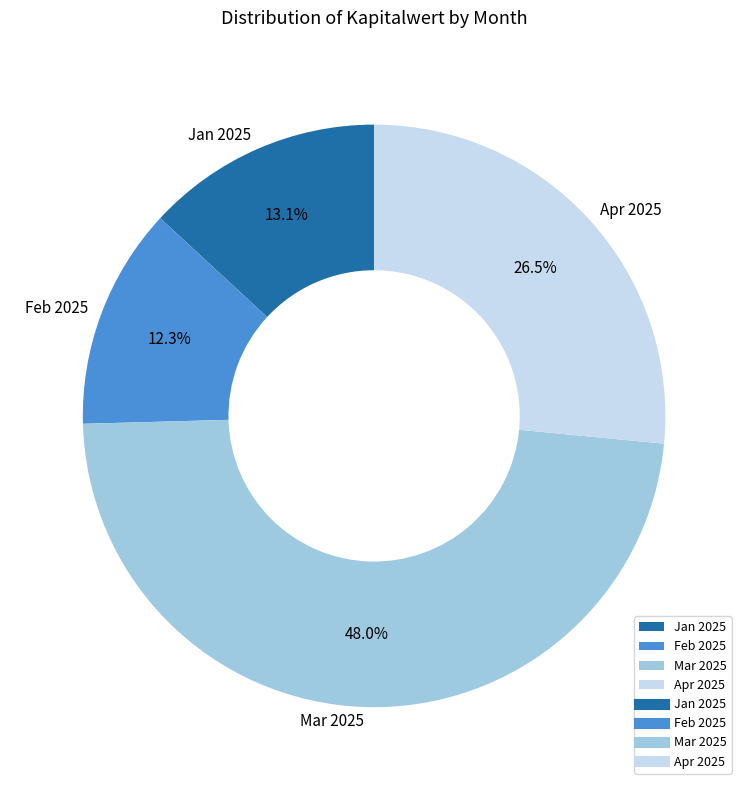

Which category has the smallest portion of the pie?

Feb 2025